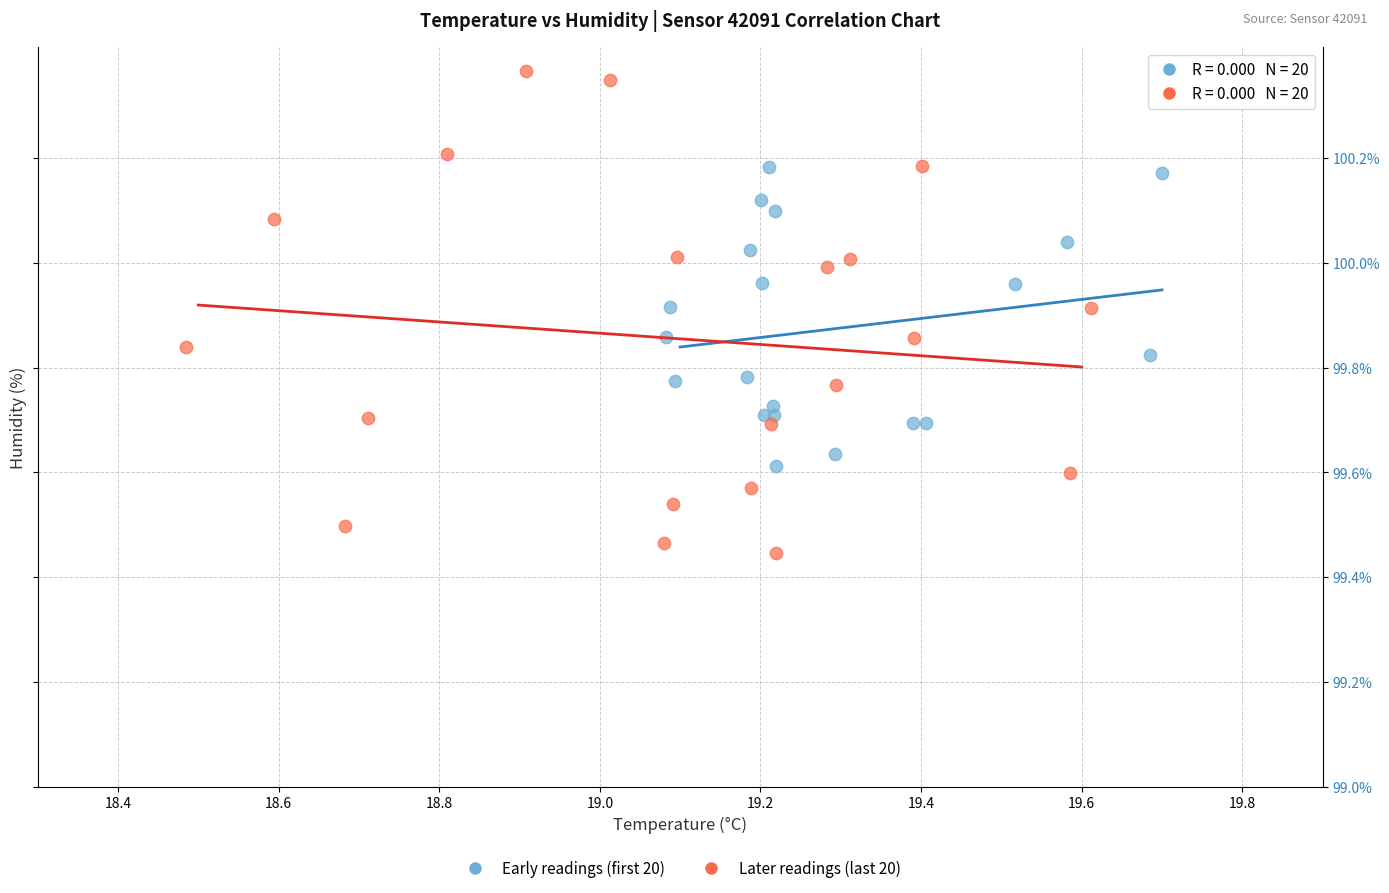

Which series contains the lowest Y value?

Later readings (last 20)